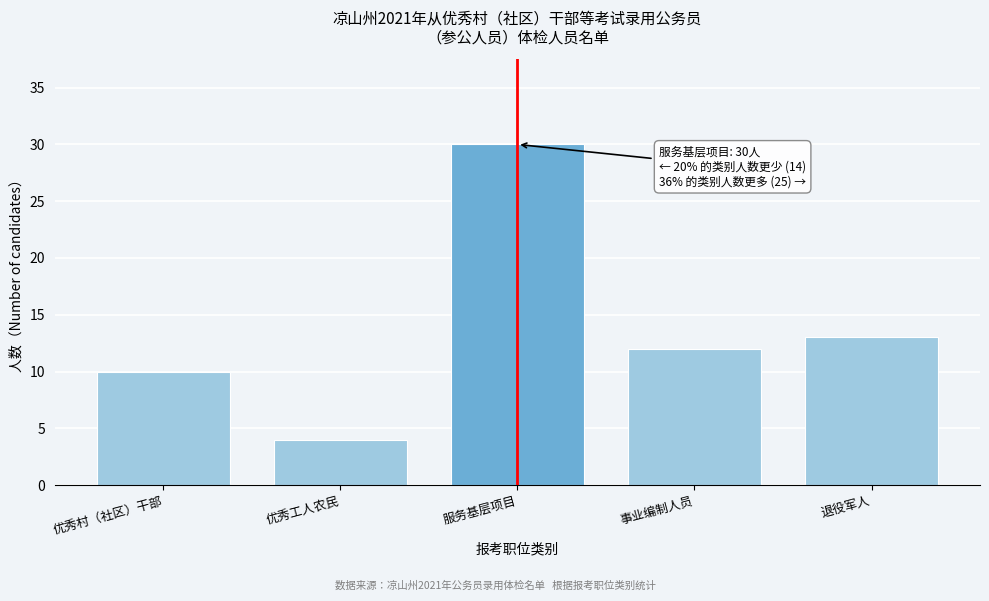

Reading right to left, what are all the values shown in this chart?

退役军人=13	事业编制人员=12	服务基层项目=30	优秀工人农民=4	优秀村（社区）干部=10